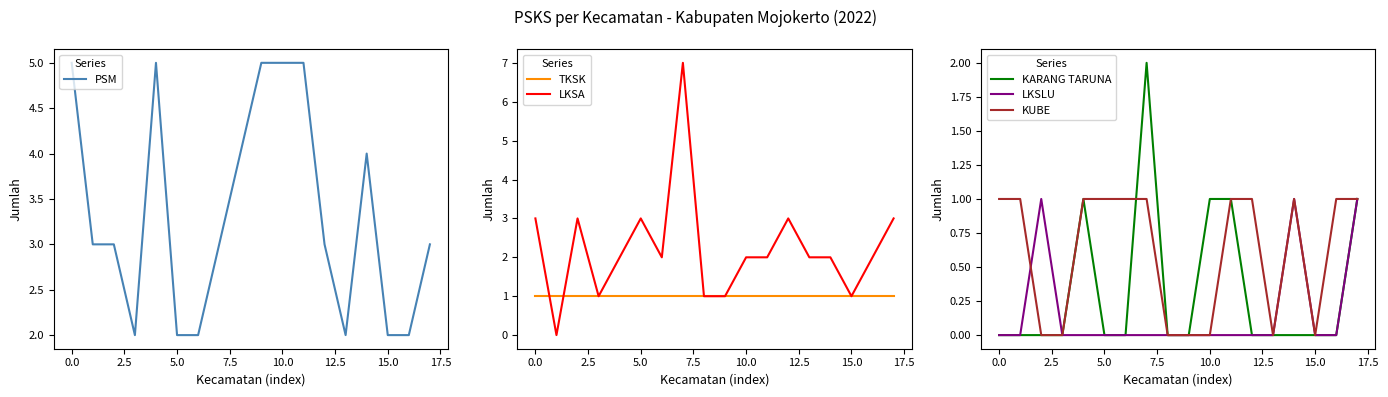

True or false: LKSA has more than 2 points higher than both neighbors.

True